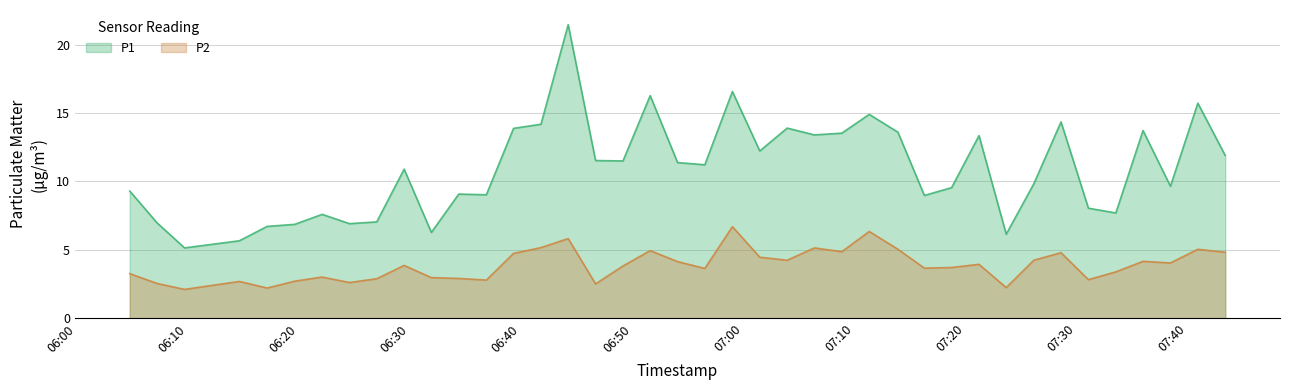

How many interior local valleys does the P1 series have?

12